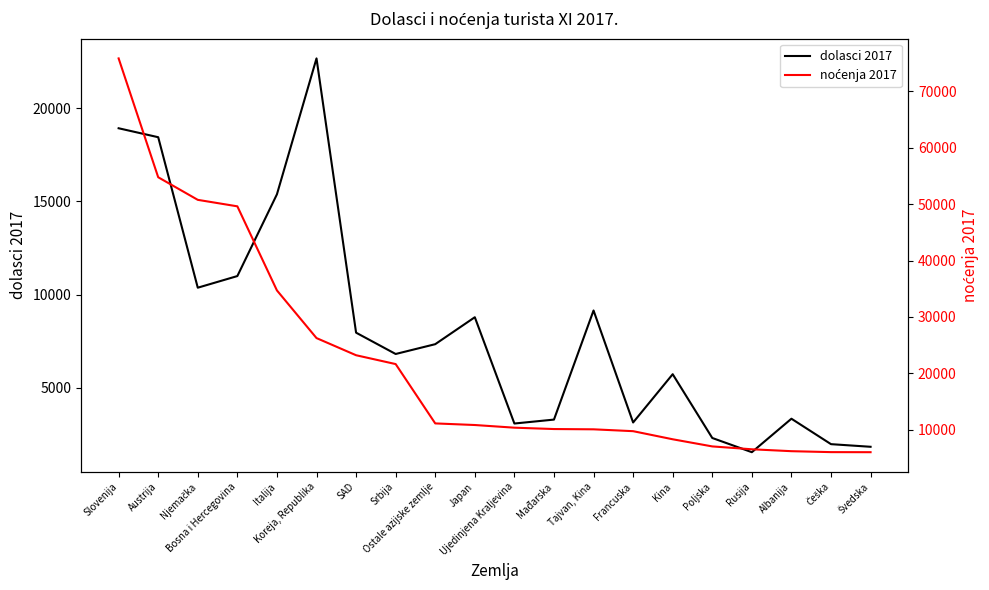

What is the total value across all series at Japan?

19634